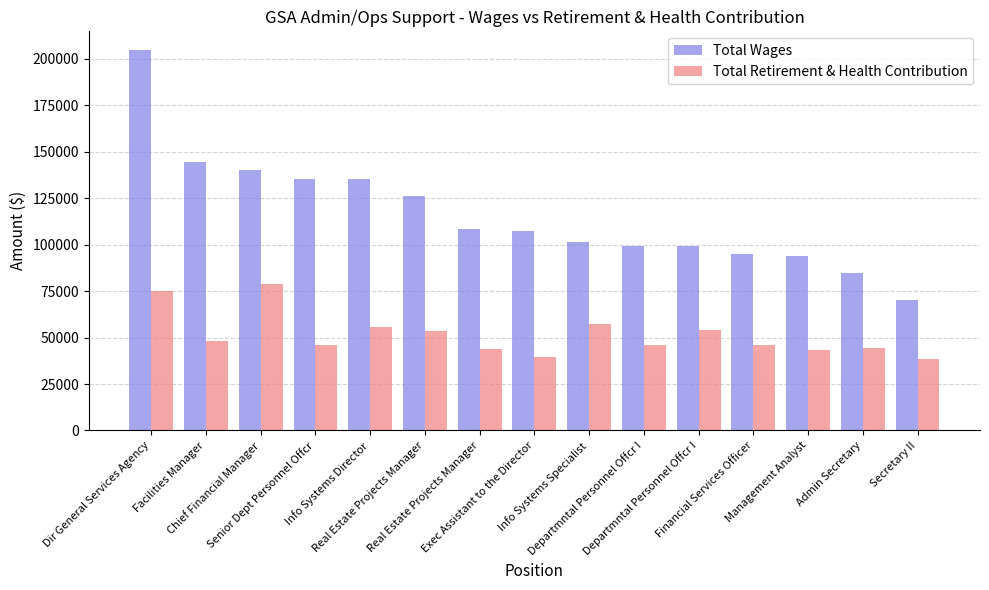

What is the difference between the Total Wages values at Management Analyst and Chief Financial Manager?

46493